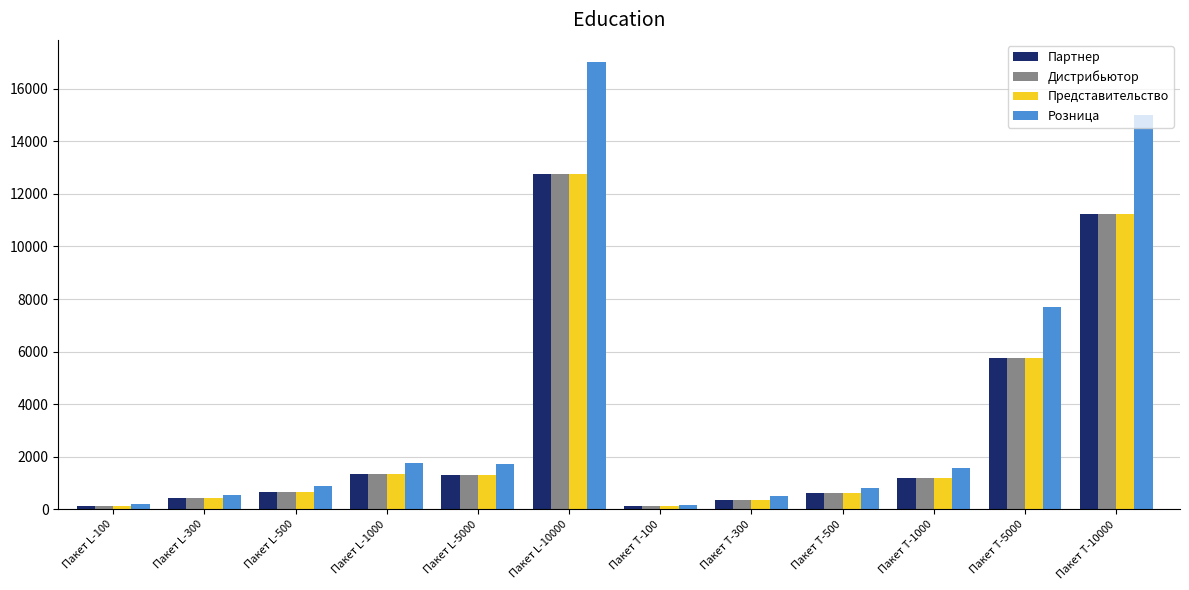

What are all the series names shown in the legend?

Партнер, Дистрибьютор, Представительство, Розница